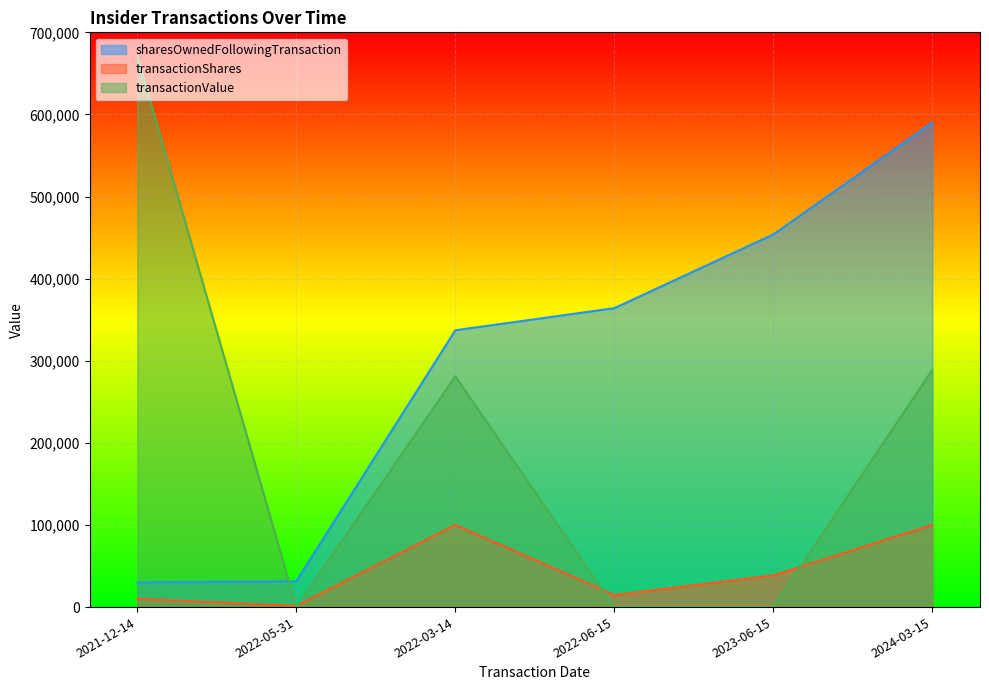

What is the spread (max minus min) of values at 2022-05-31?

31448